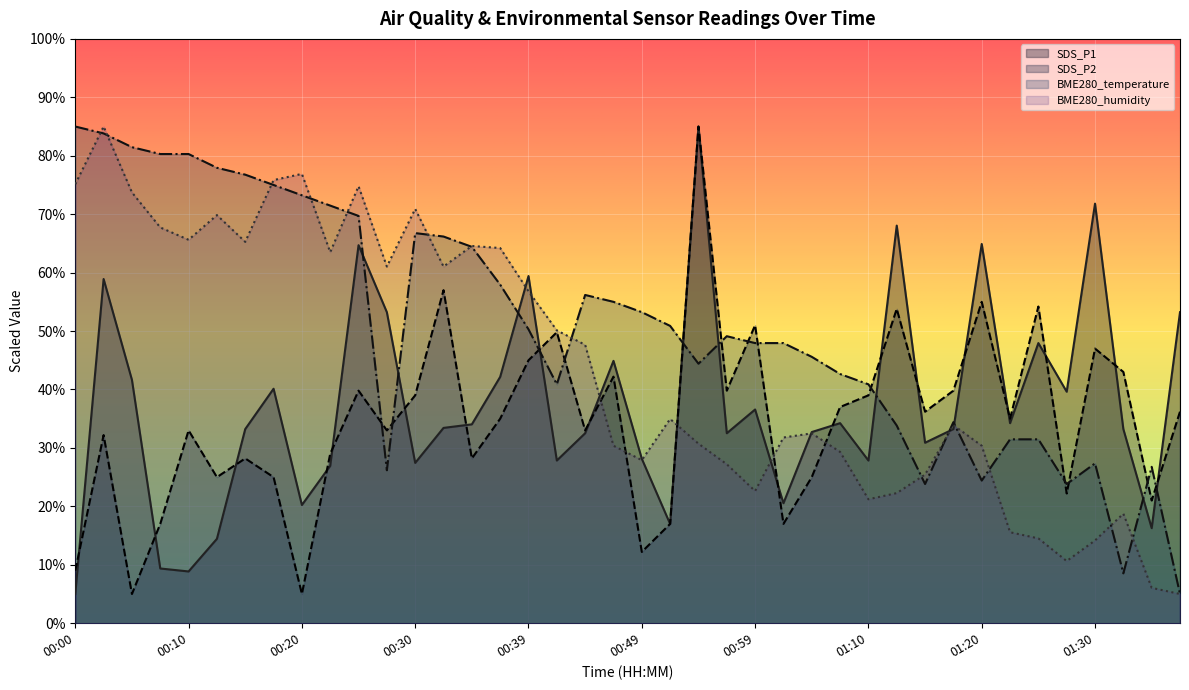

What is the spread (max minus min) of values at 00:20?

71.9